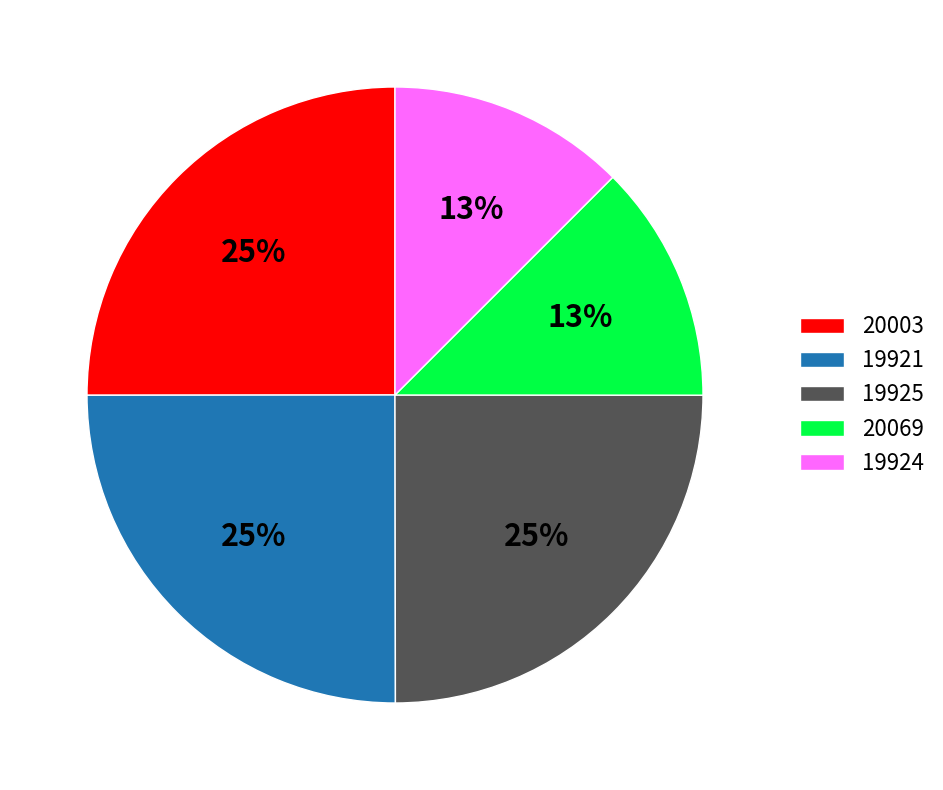

What percentage is the 19925 slice, to the nearest percent?

25%